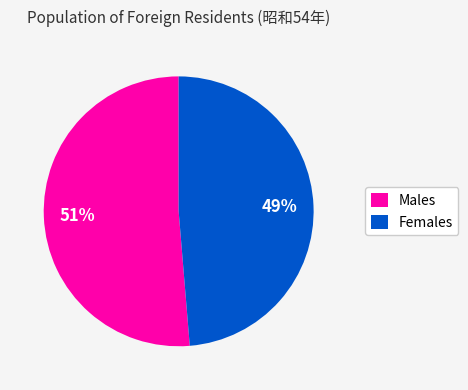

To the nearest percent, what is the combined percentage of Males and Females?

100%